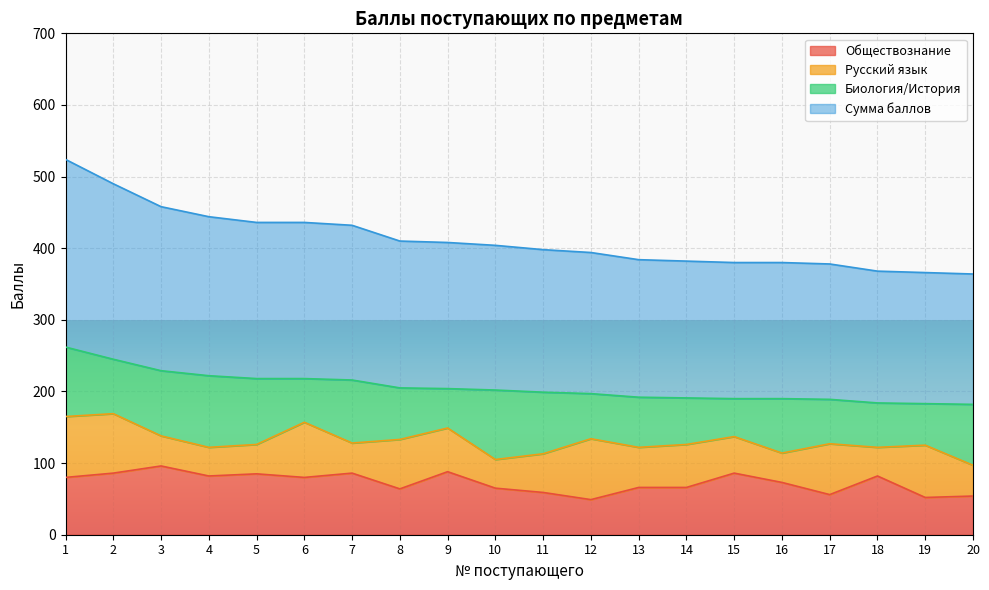

What is the lowest value of the Обществознание series?

49